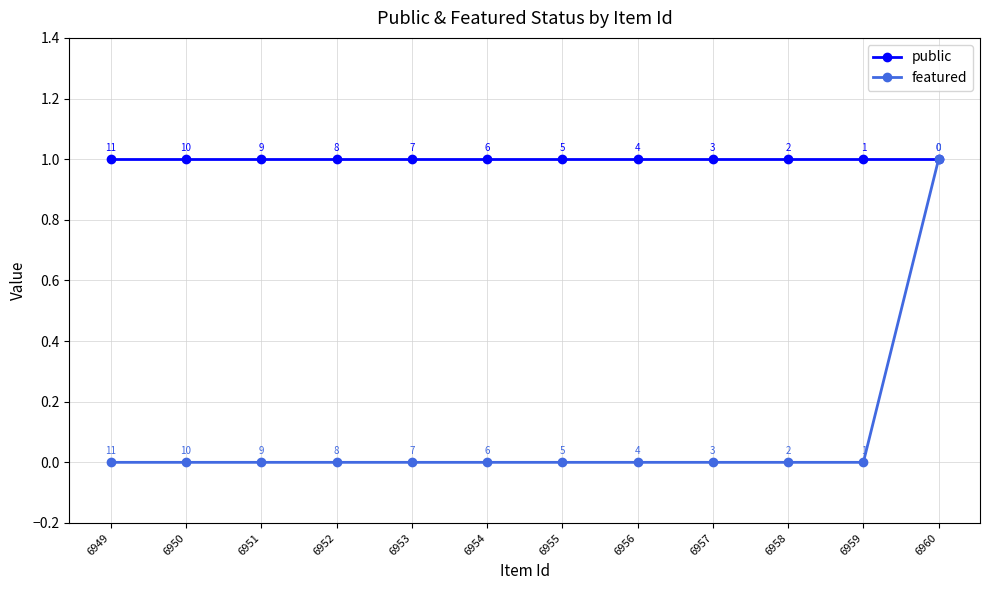

True or false: featured has a value of 0 at 6952.

True